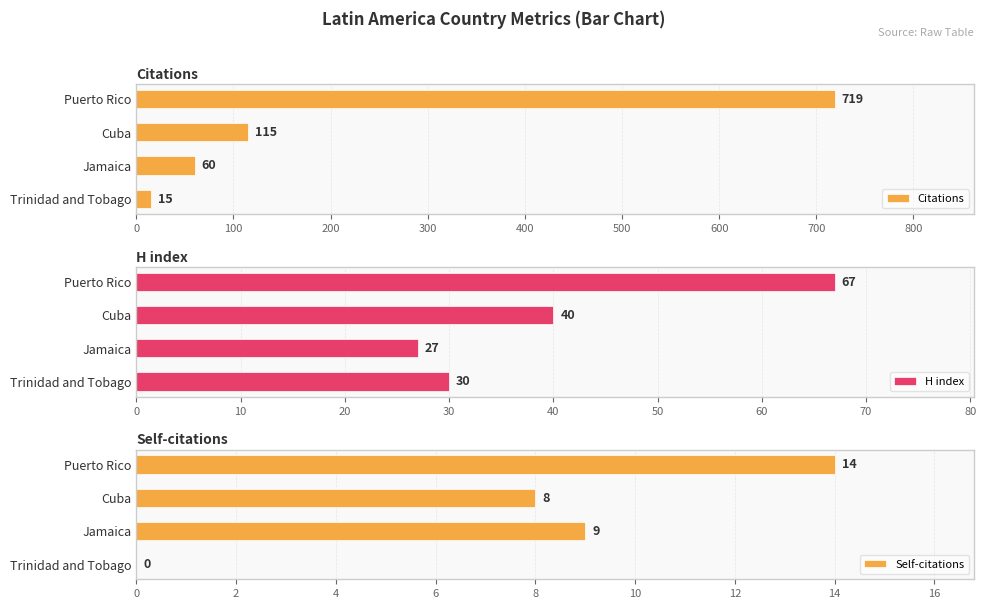

Reading right to left, extract all data points from this chart.

Citations: 15	60	115	719
H index: 30	27	40	67
Self-citations: 0	9	8	14